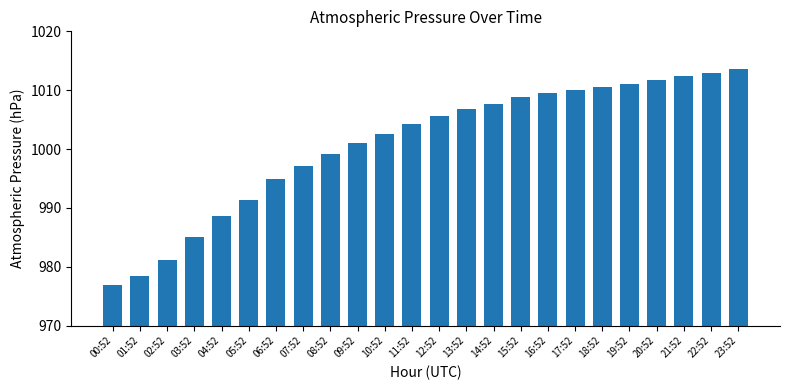

Where is the data nearest to the value 995?

06:52